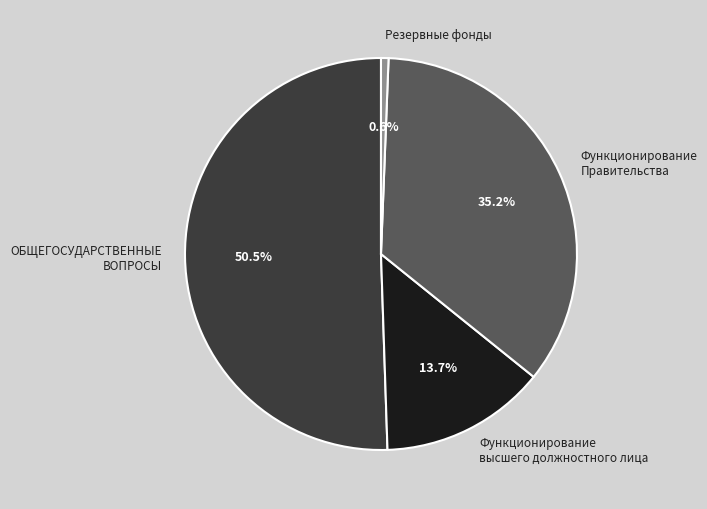

How many segments does this pie chart have?

4